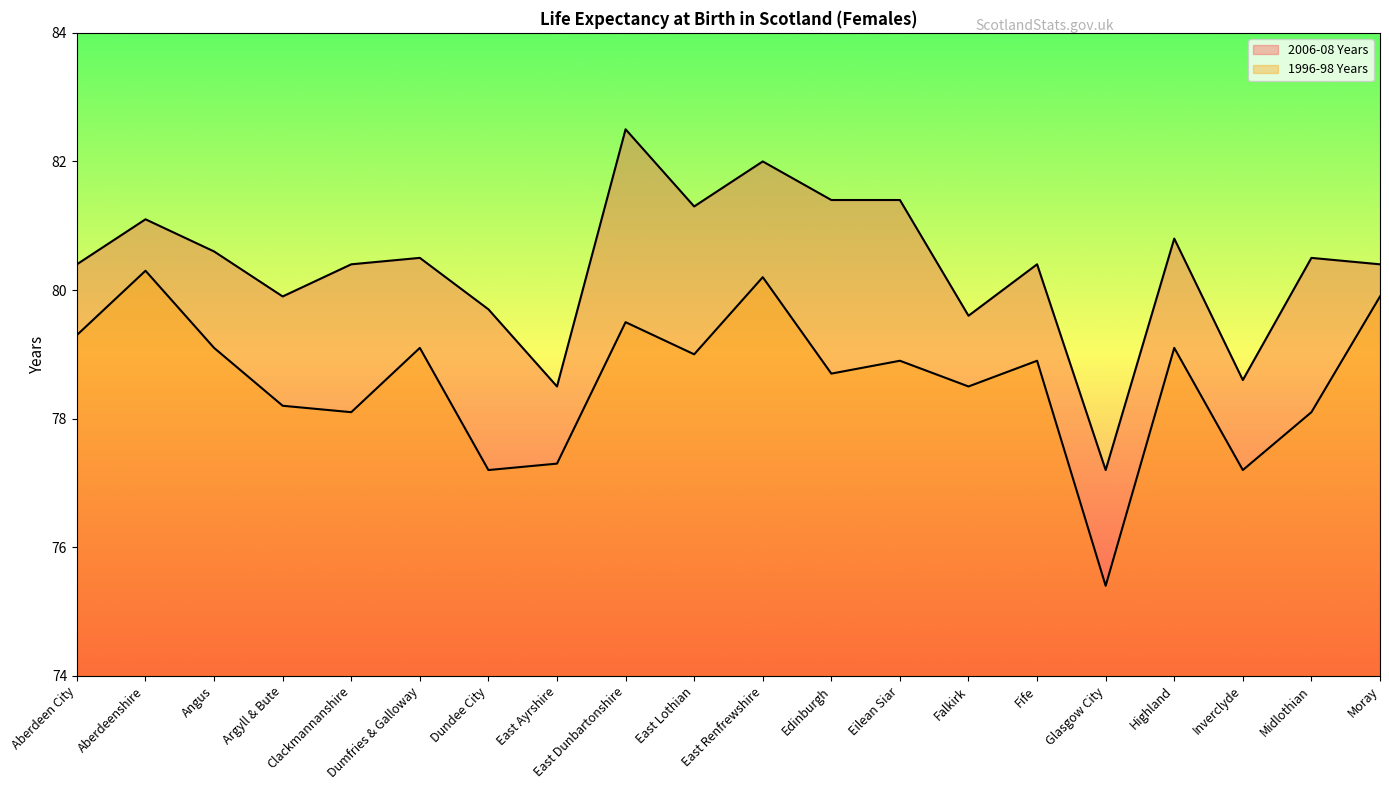

True or false: 2006-08 Years has a value of 79.7 at Dundee City.

True